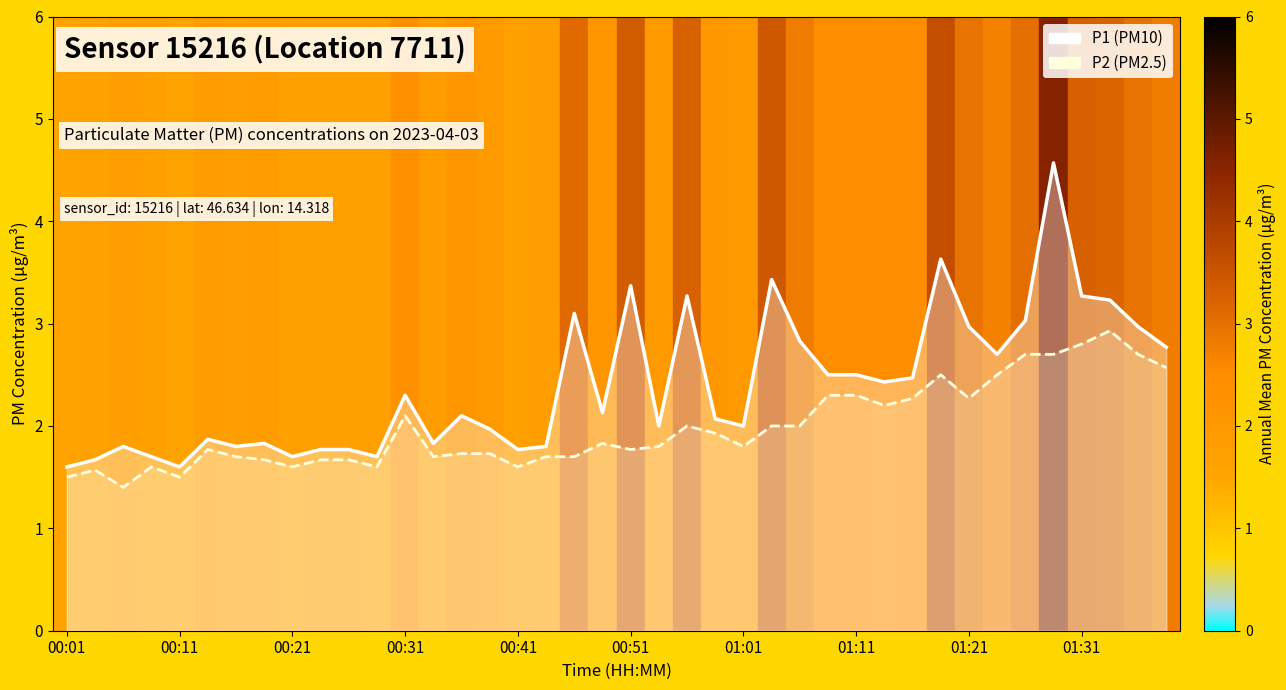

What is the difference between the second highest and minimum values in the P1 (PM10) series?

2.0